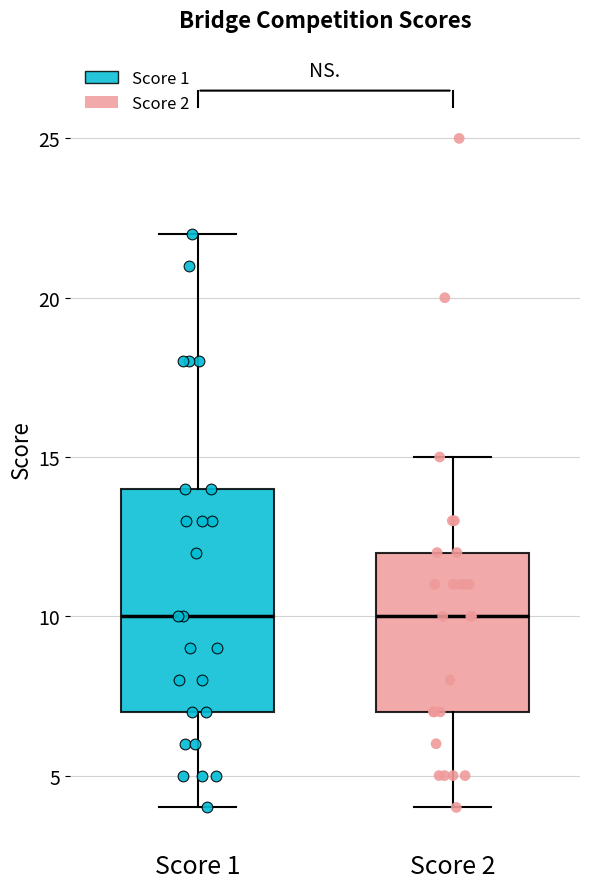

Comparing the boxes themselves (not the whiskers), which one is the tallest?

Score 1